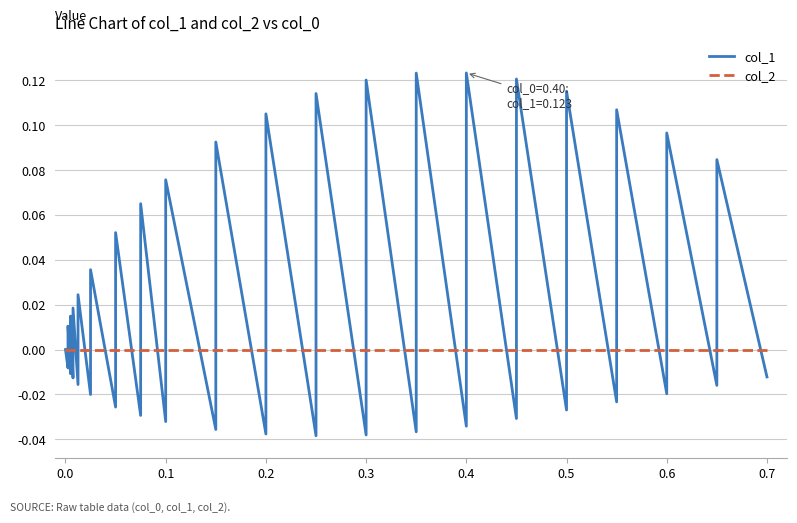

Does the chart display data point markers on the line(s)?

No